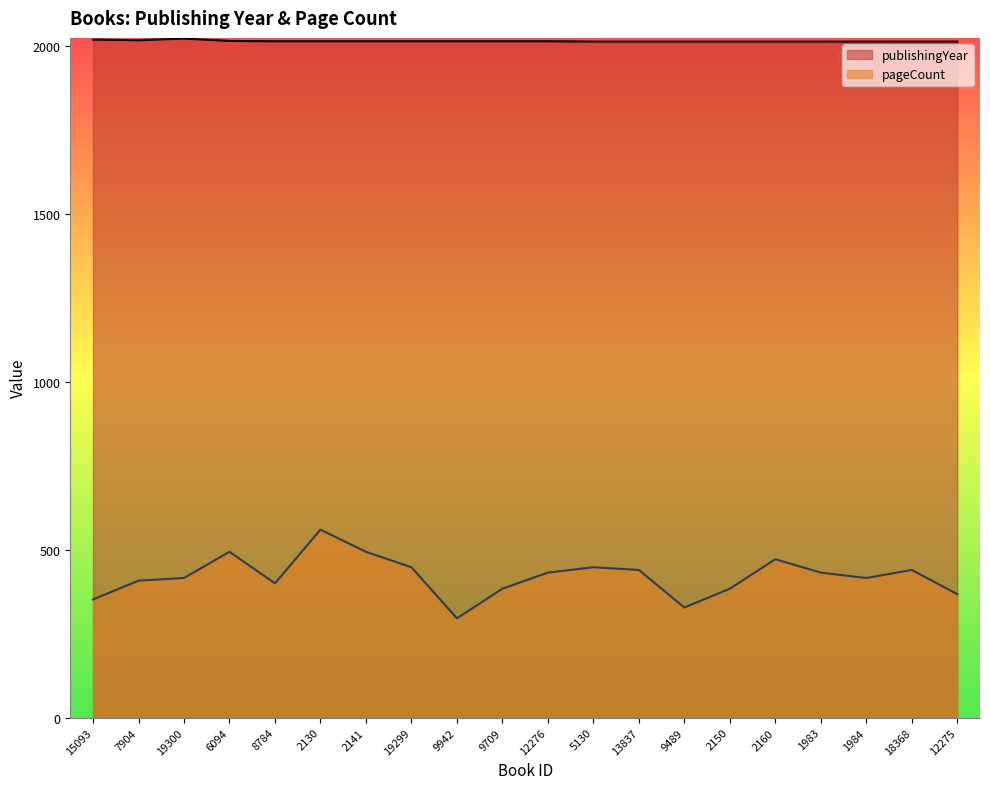

The pageCount series shows 384 at 9709. True or false?

True